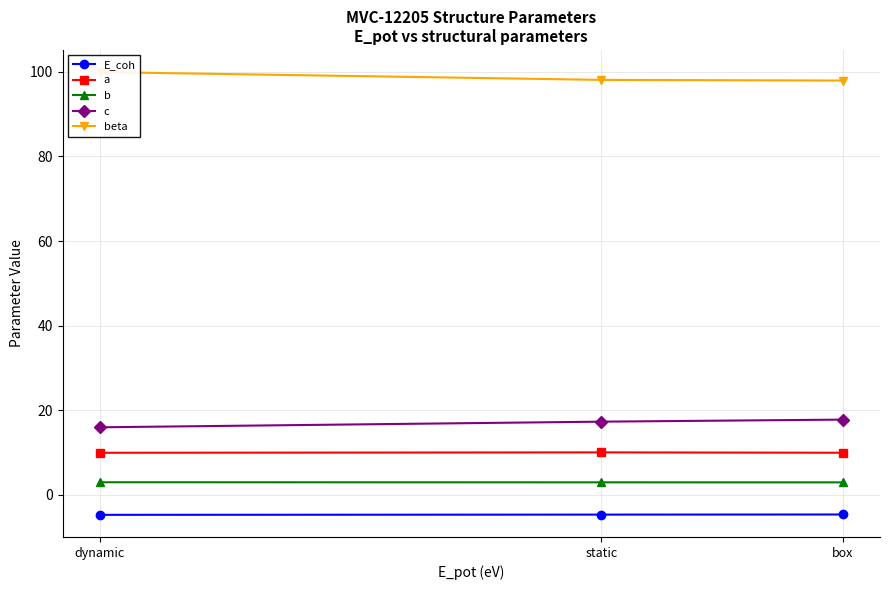

Rank the categories by E_coh value from lowest to highest.

dynamic, static, box